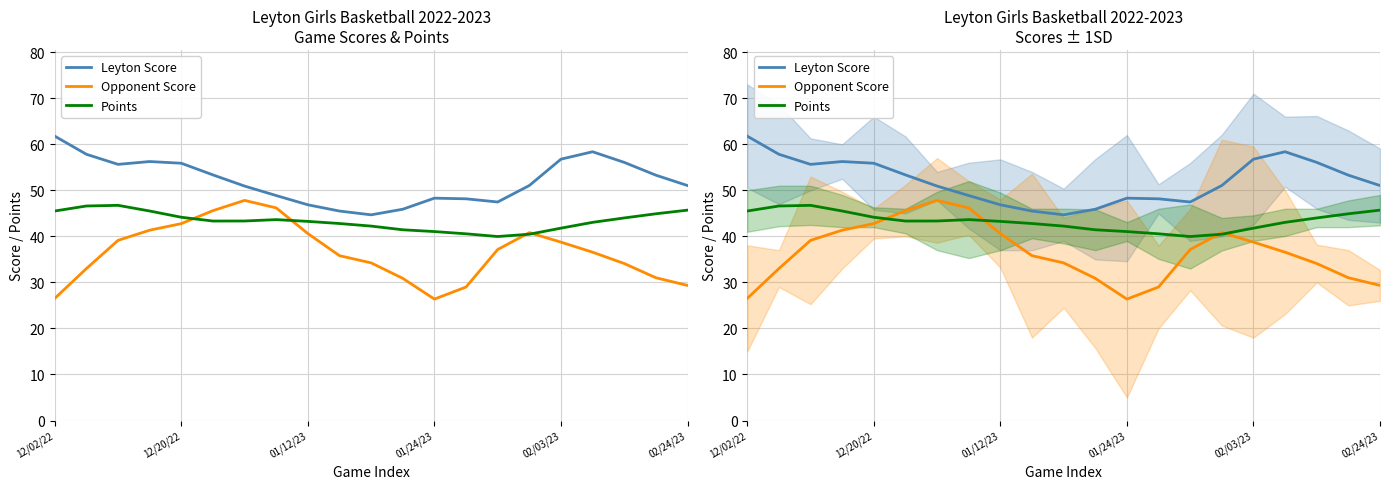

What is the label of the 2nd point from the right?

19